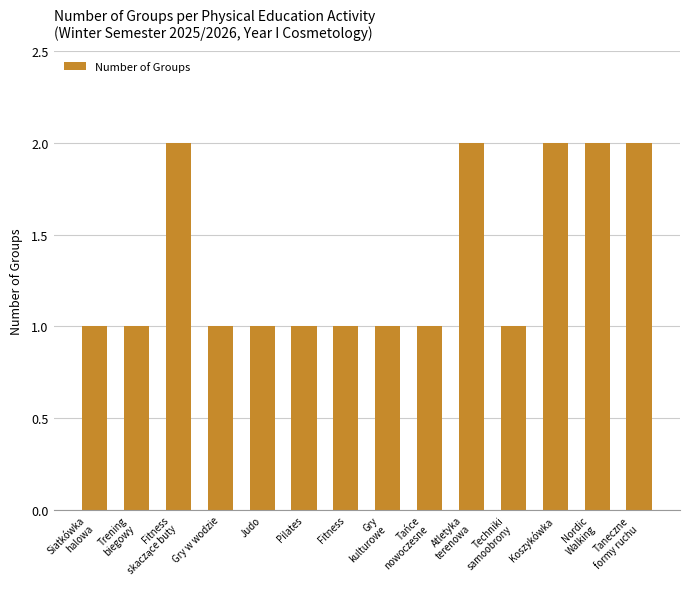

What position from the right is Pilates?

9